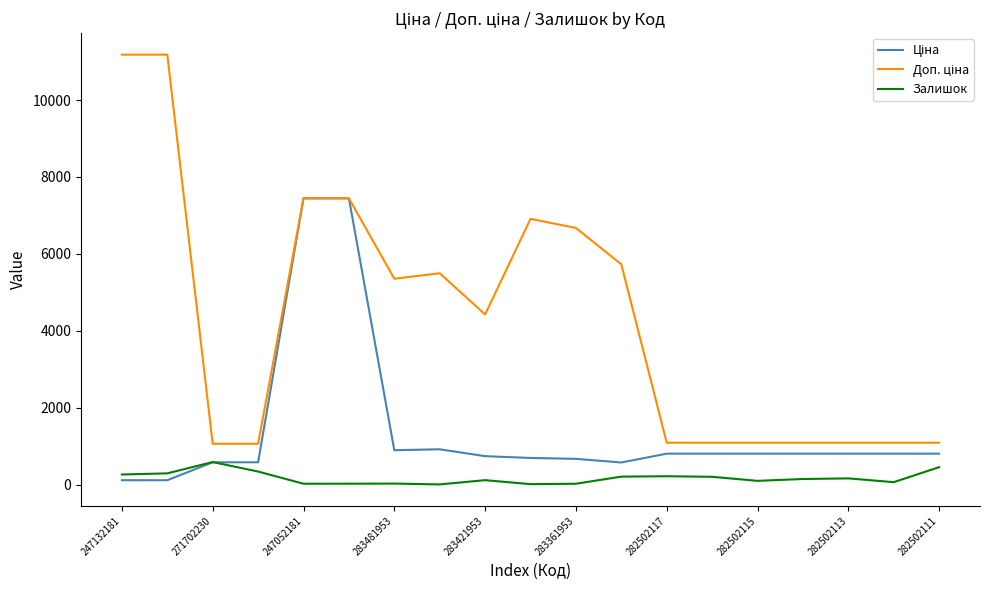

Does the chart have visible grid lines?

No